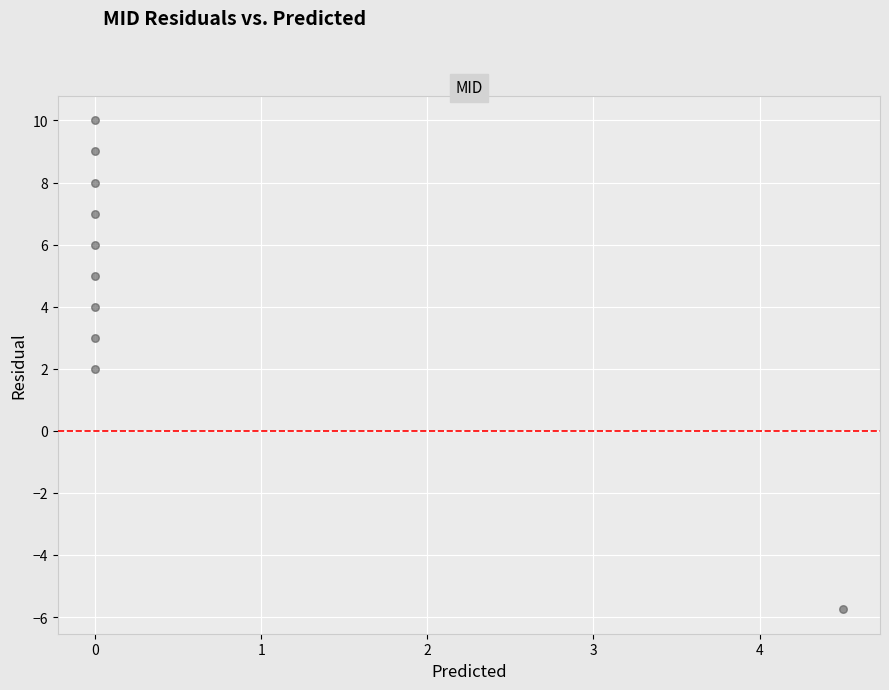

What is the average Y value?

4.8